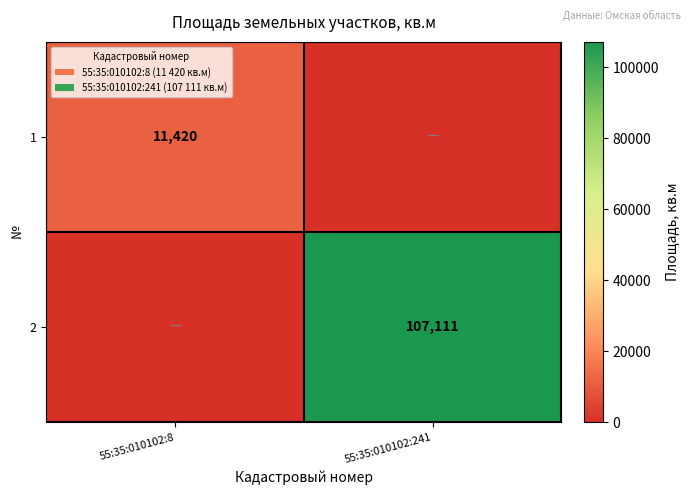

The 1 series shows 7533 at 55:35:010102:8. True or false?

False